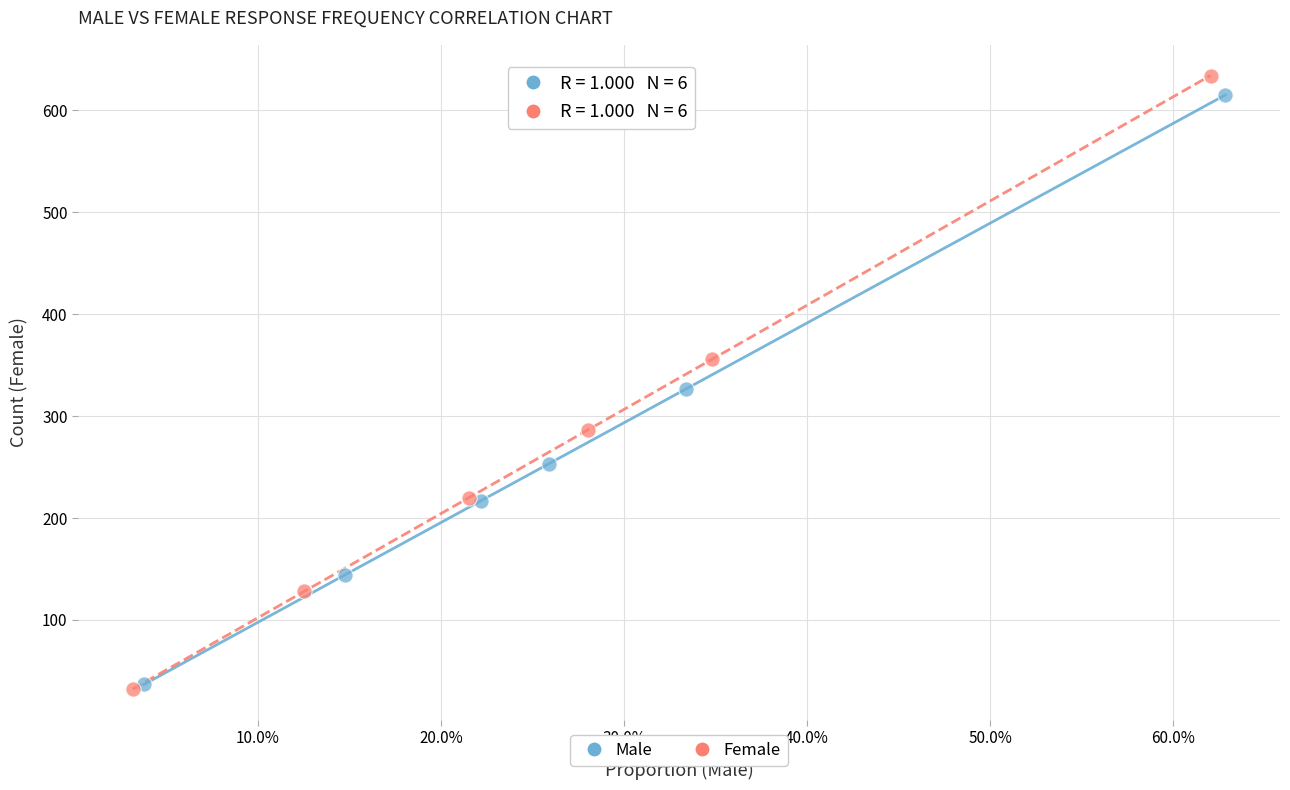

Which series has the largest Y range (max minus min)?

Female